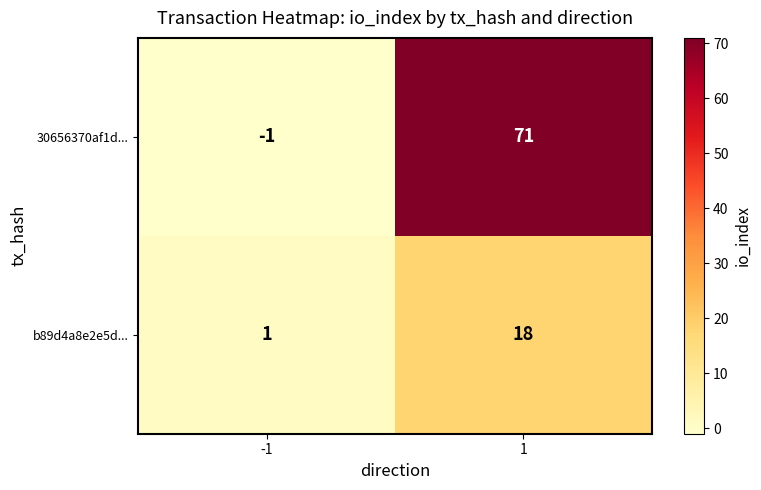

What is the difference between the b89d4a8e2e5d... values at 1 and -1?

17